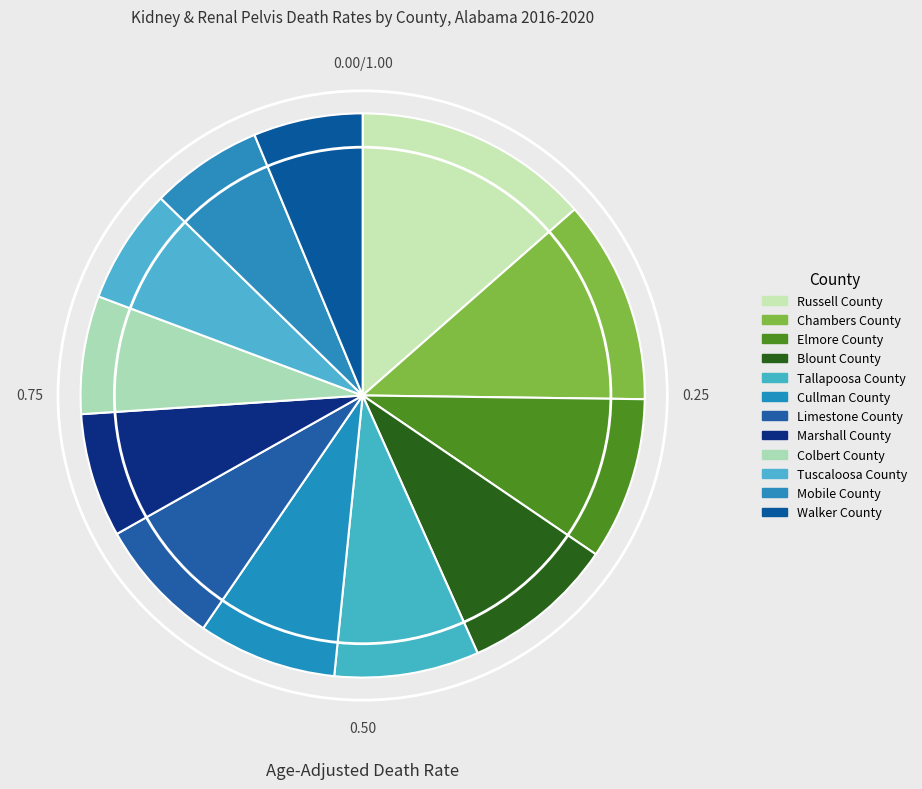

Which category has the smallest portion of the pie?

Walker County